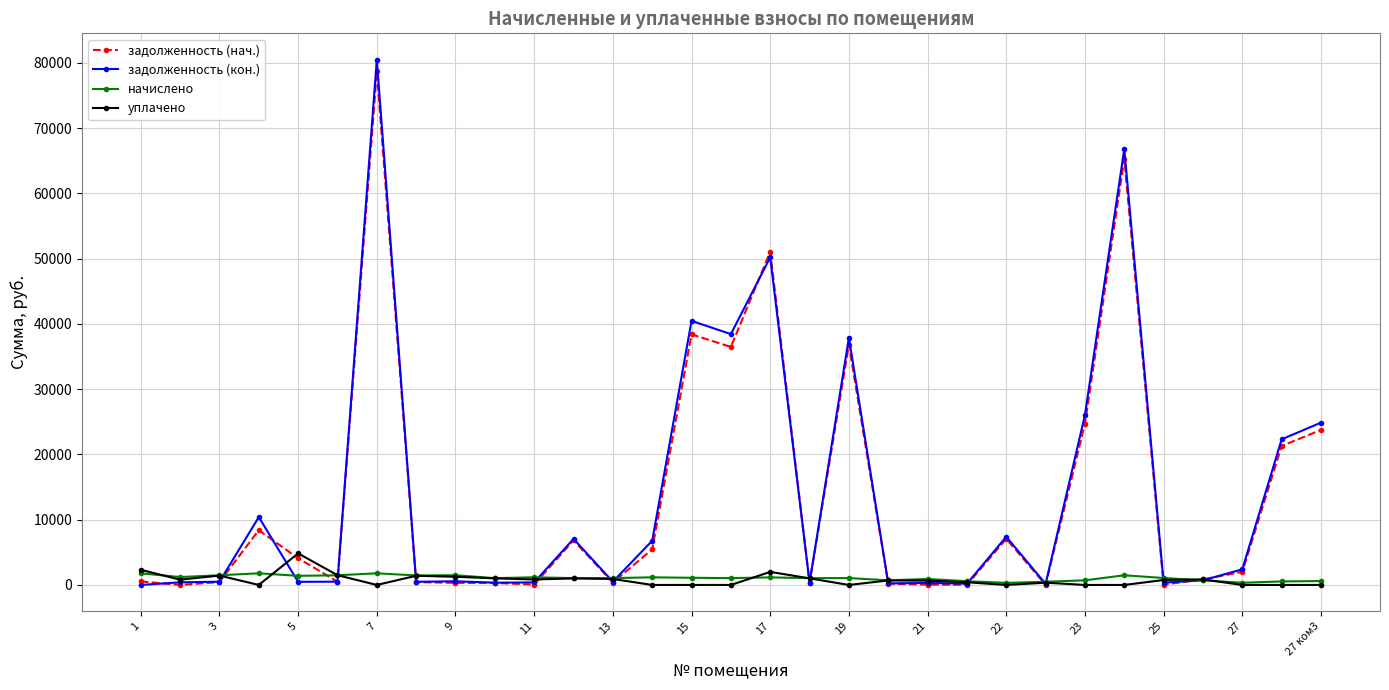

True or false: уплачено has more than 1 points higher than both neighbors.

True